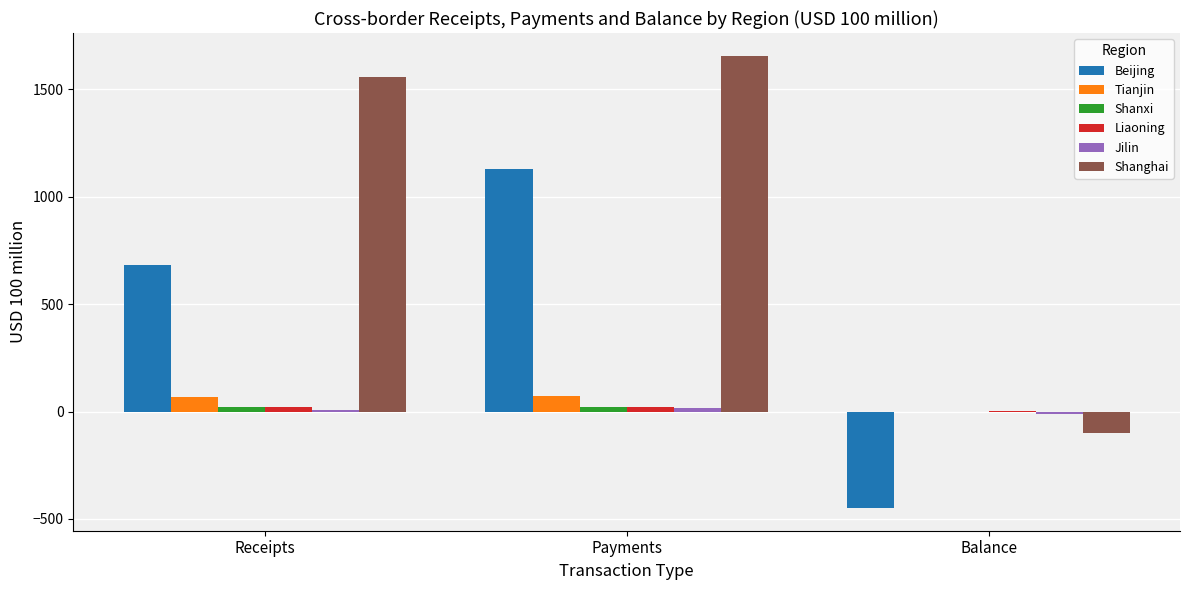

The Beijing series shows -449.6 at Balance. True or false?

True